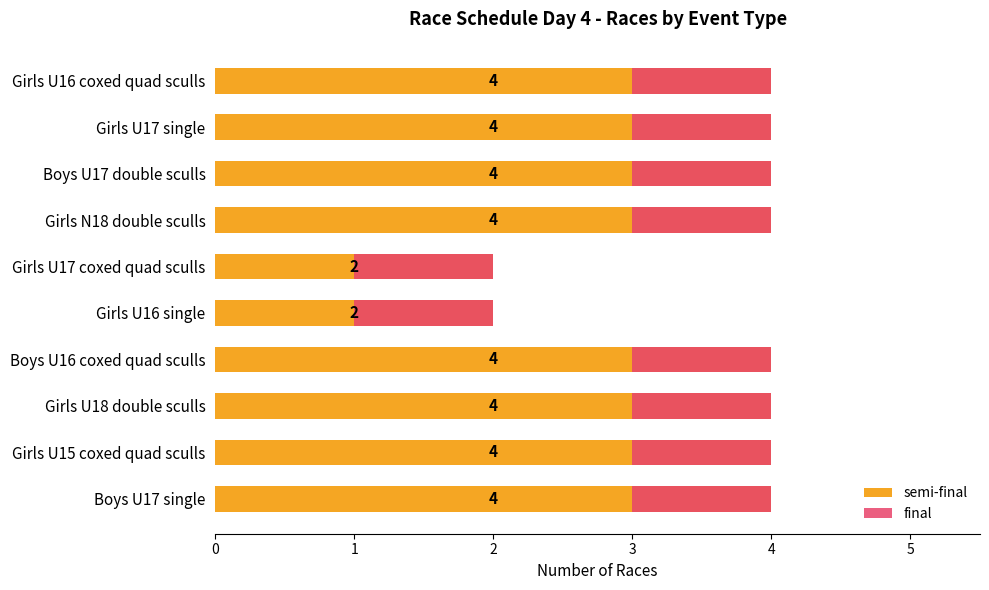

How many series are shown in this chart?

2